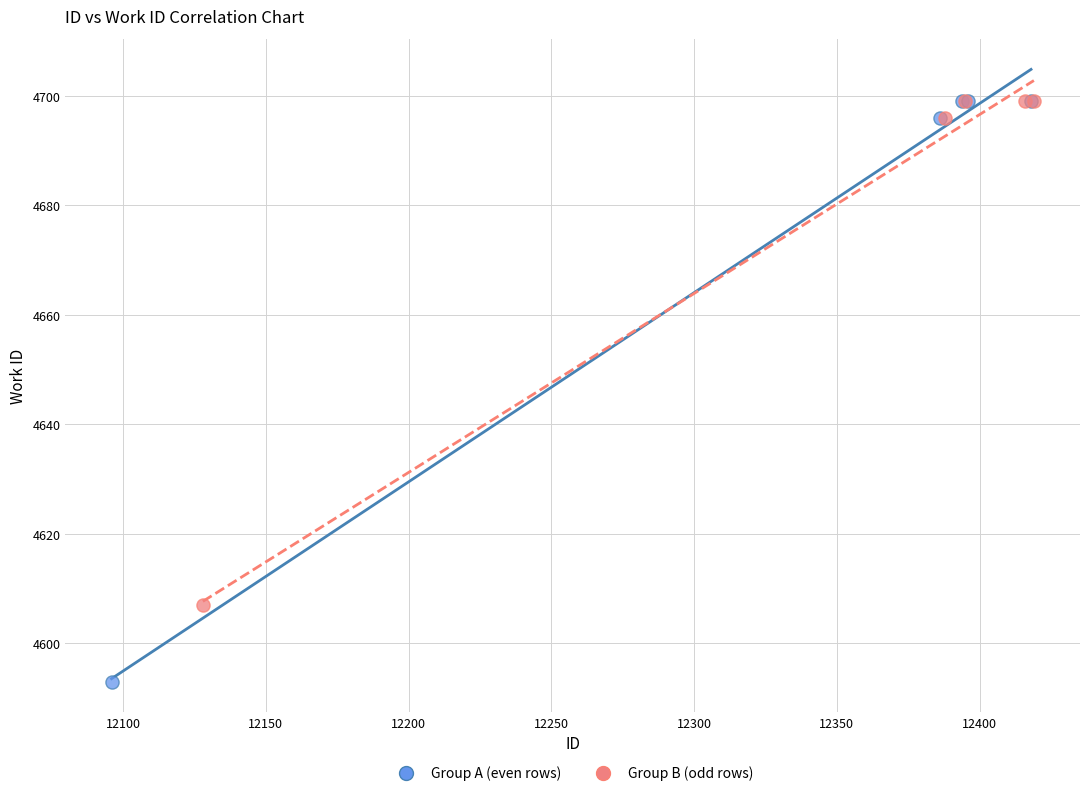

What are all the series names shown in the legend?

Group A (even rows), Group B (odd rows)